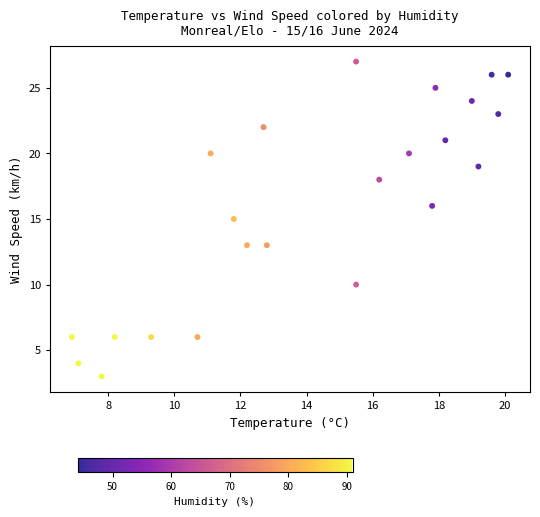

What is the range of Y values (max minus min)?

24